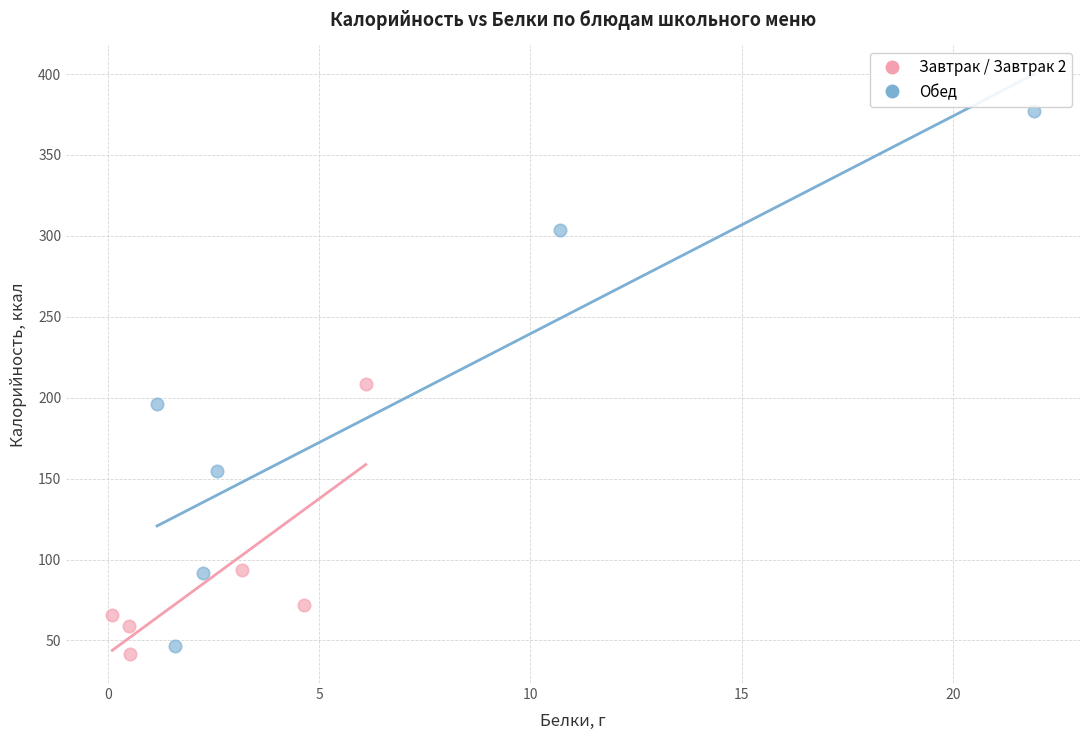

Which series has the widest spread of Y values?

Обед